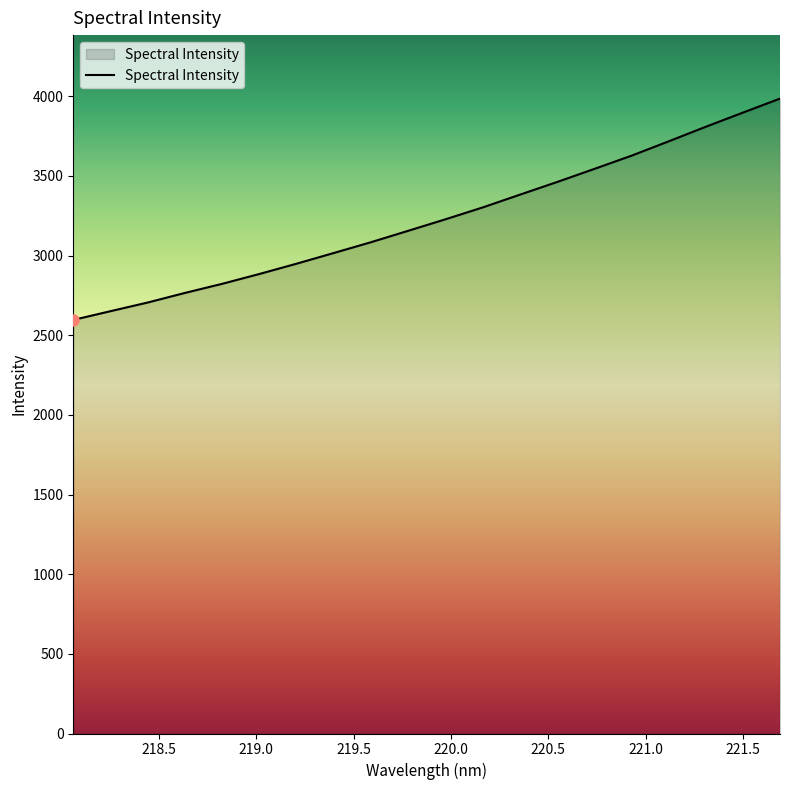

What is the smallest value displayed?

2596.3